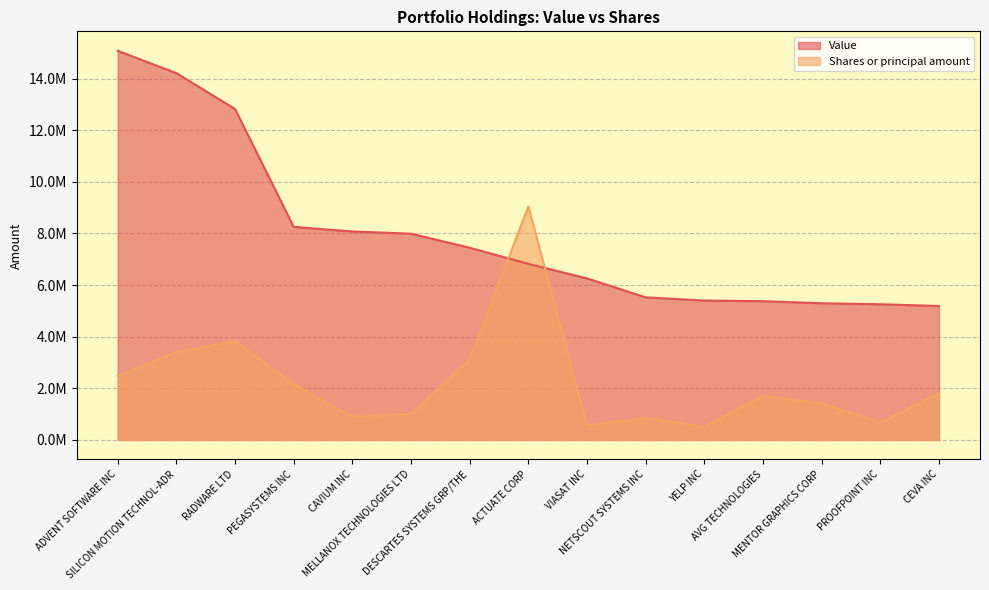

How many lines are shown in the chart?

2